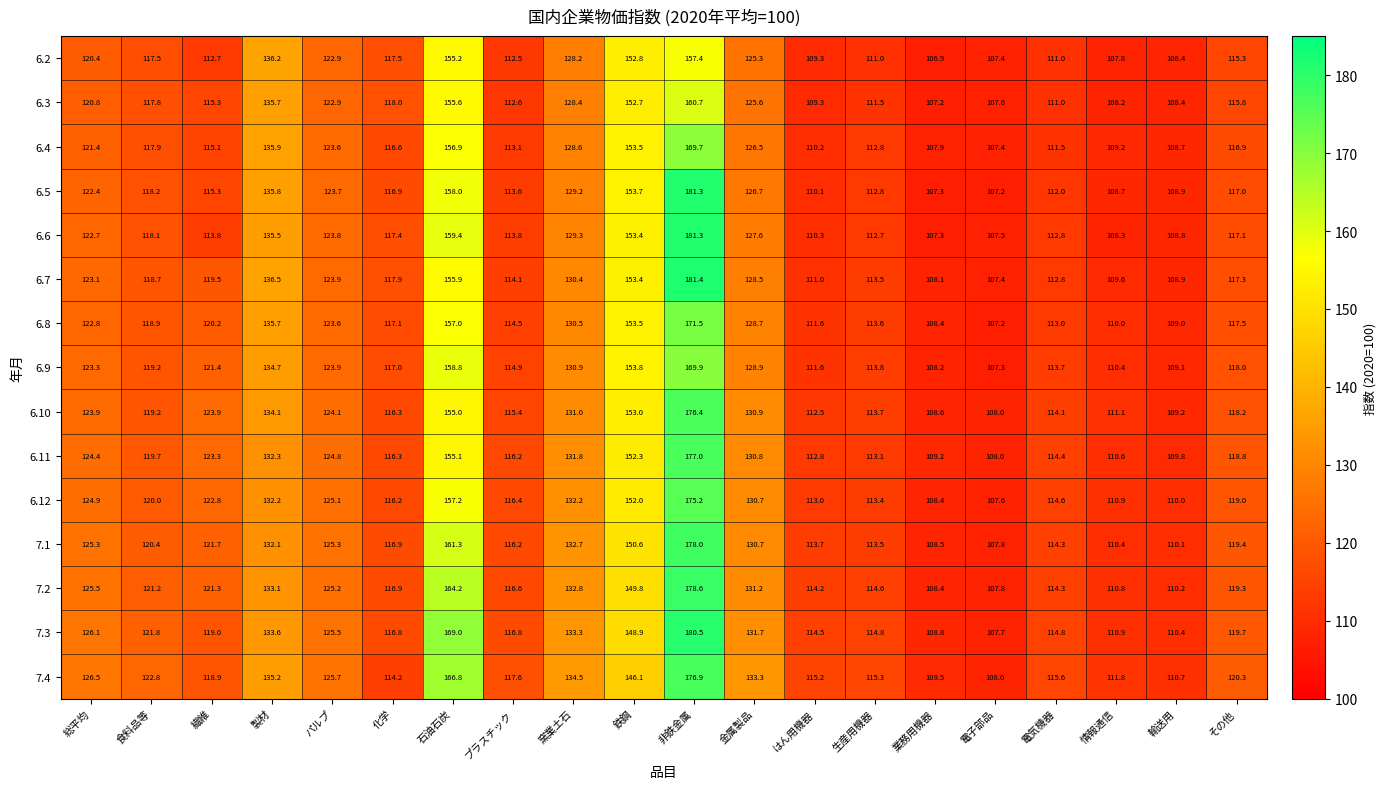

What is the total value across all series at 業務用機器?

1622.7